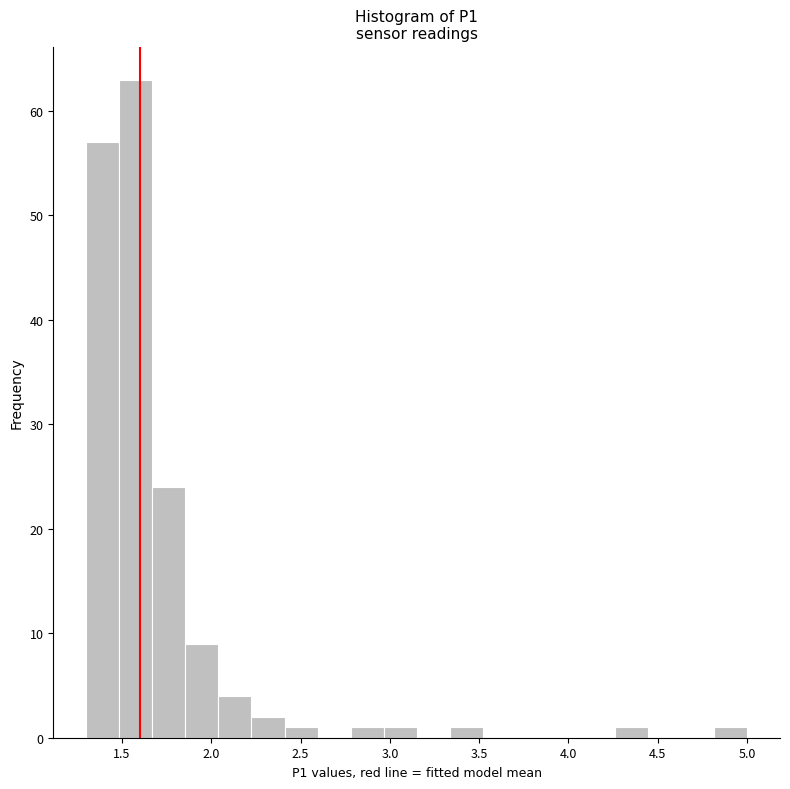

Read against the x-axis, roughly where is the centre of the tallest bar?

1.60